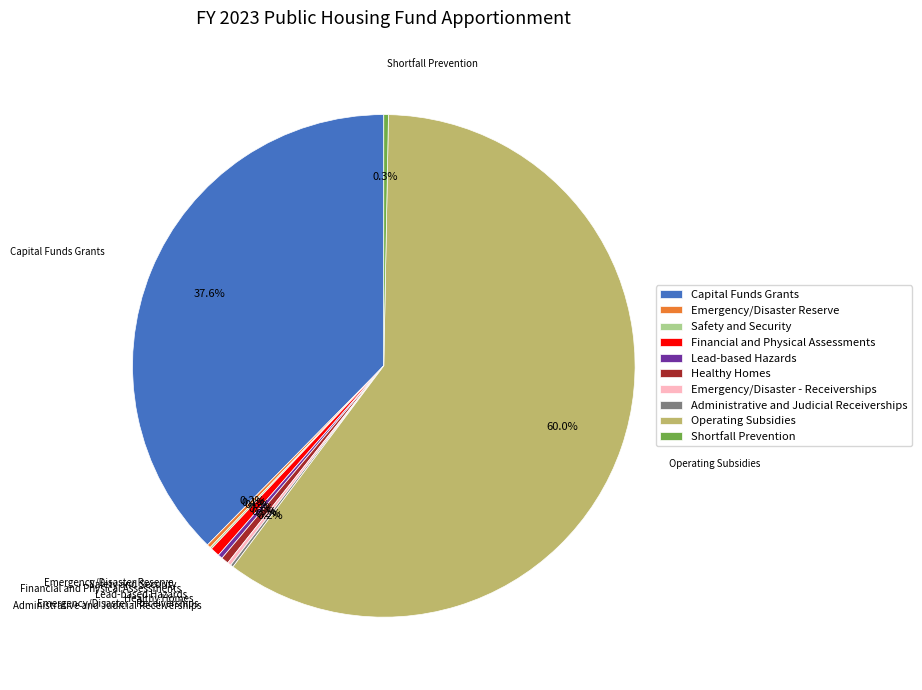

Which slice is the largest?

Operating Subsidies